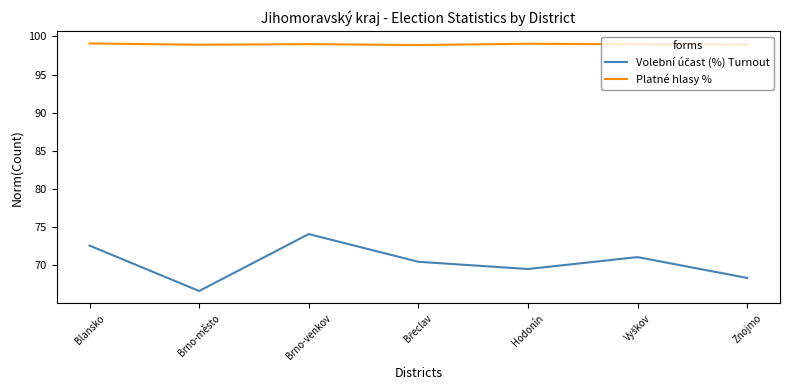

What is the spread (max minus min) of values at Znojmo?

30.6